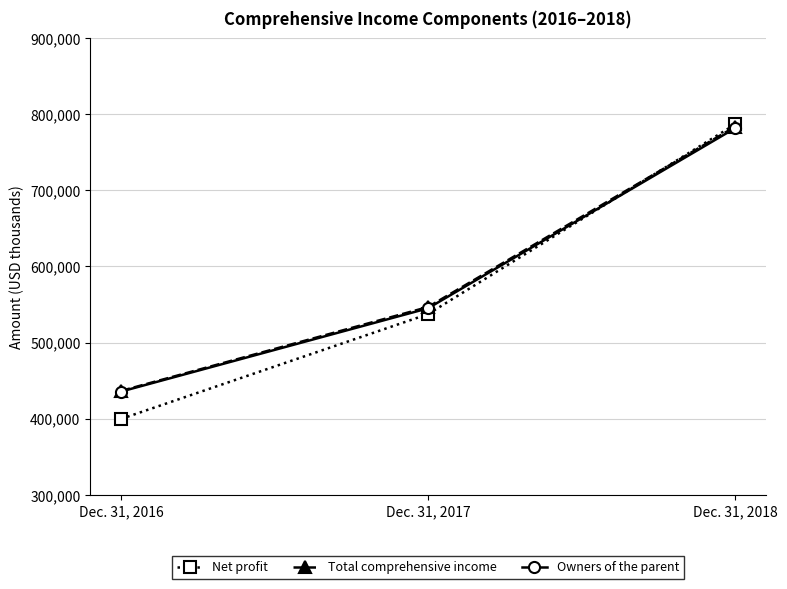

Reading right to left, what are all the values shown in this chart?

Net profit: 786627	537396	399718
Total comprehensive income: 783484	546737	436513
Owners of the parent: 781585	545071	435691